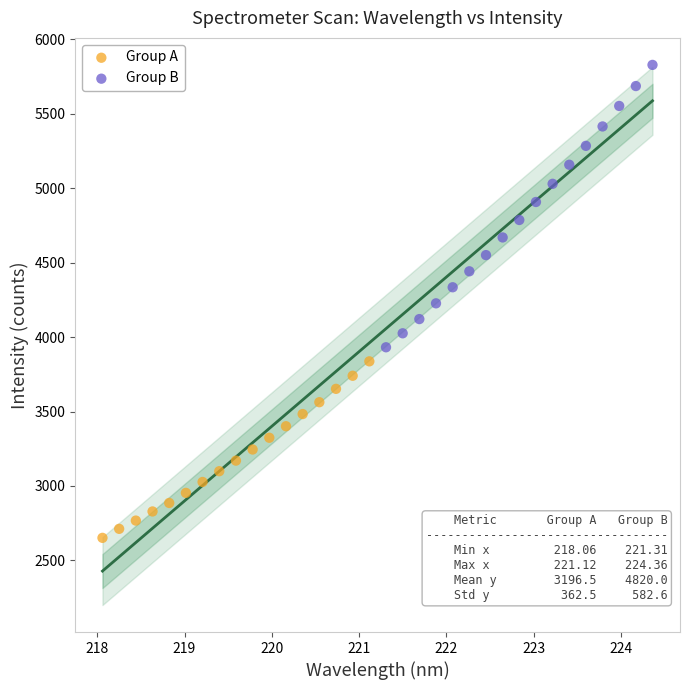

Which series reaches the maximum Y coordinate?

Group B